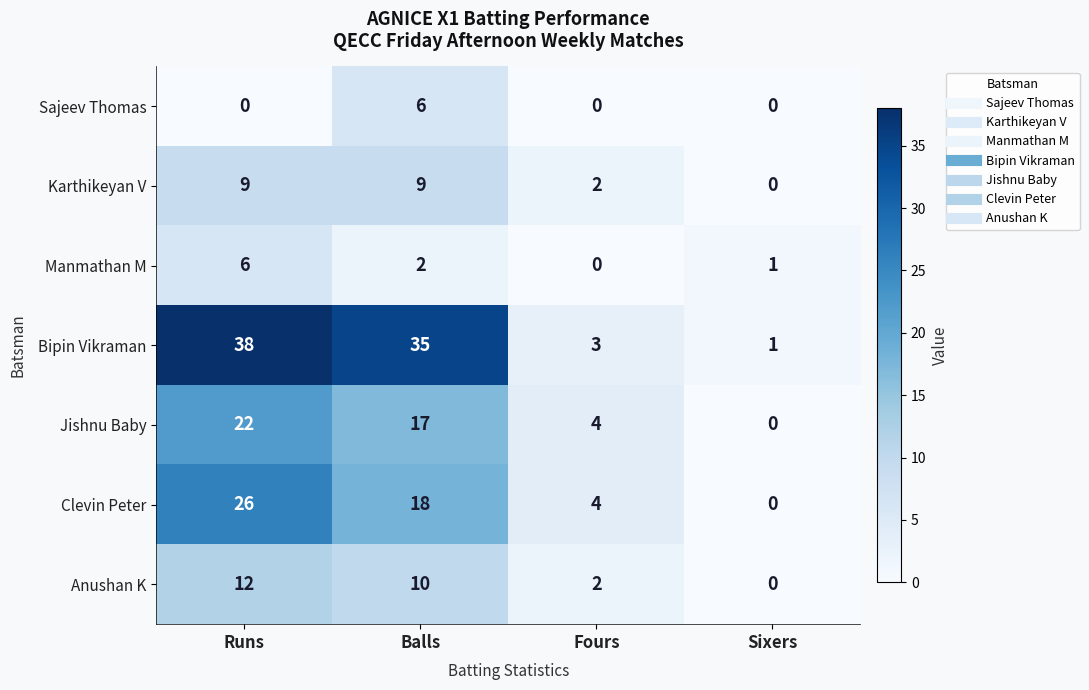

The value of Manmathan M at Balls is 2. True or false?

True